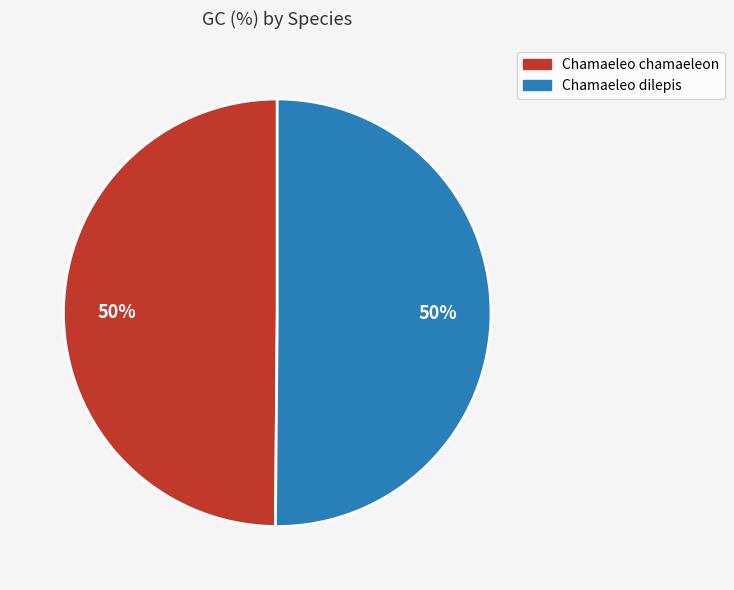

Approximately how many times larger is the value at Chamaeleo dilepis compared to Chamaeleo chamaeleon?

1.0